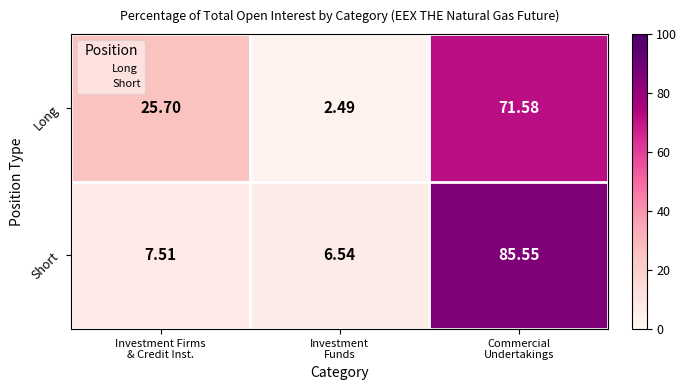

How many data points does each series have?

3